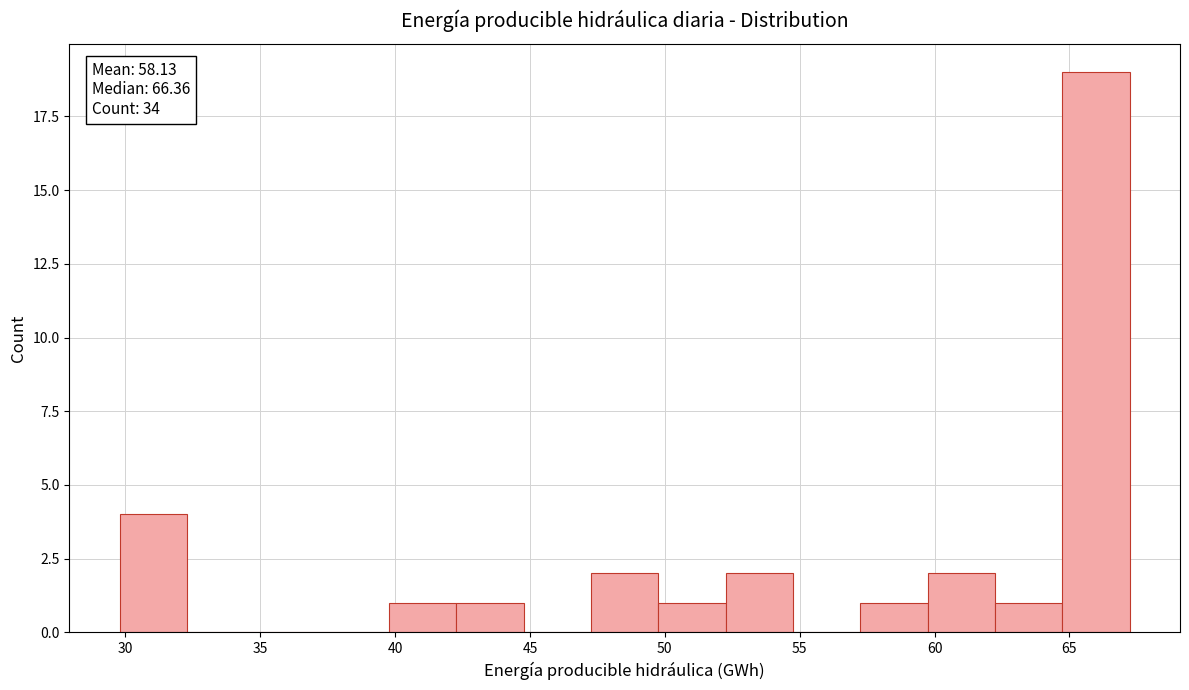

Which range on the x-axis has the tallest bar?

64.5 to 67.0